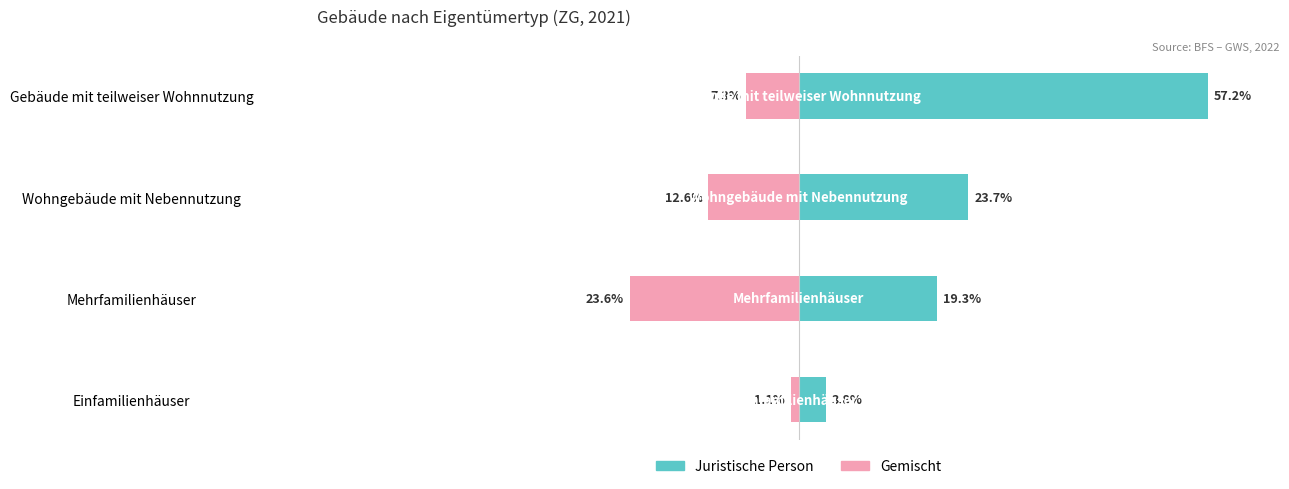

What is the value of the Gemischt bar at the 4th from the left?

-7.3